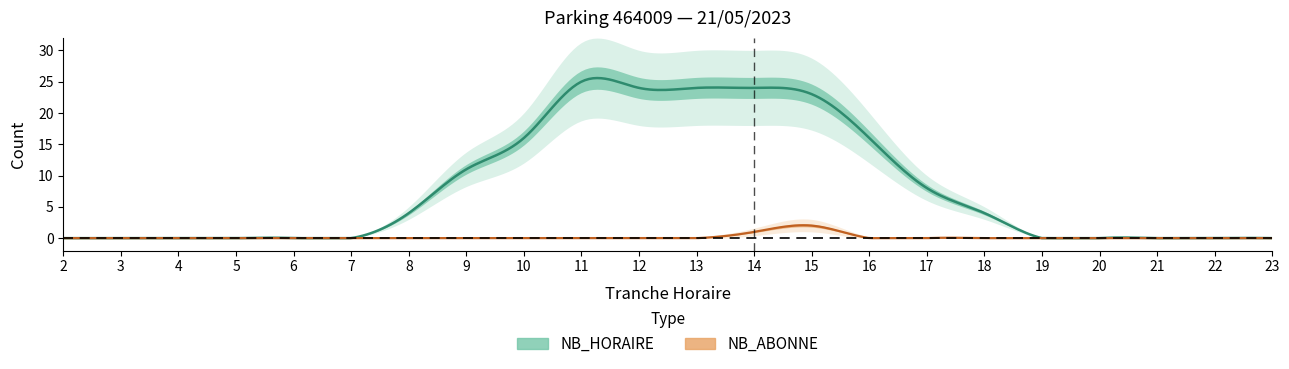

True or false: NB_HORAIRE and NB_ABONNE intersect in this chart.

False